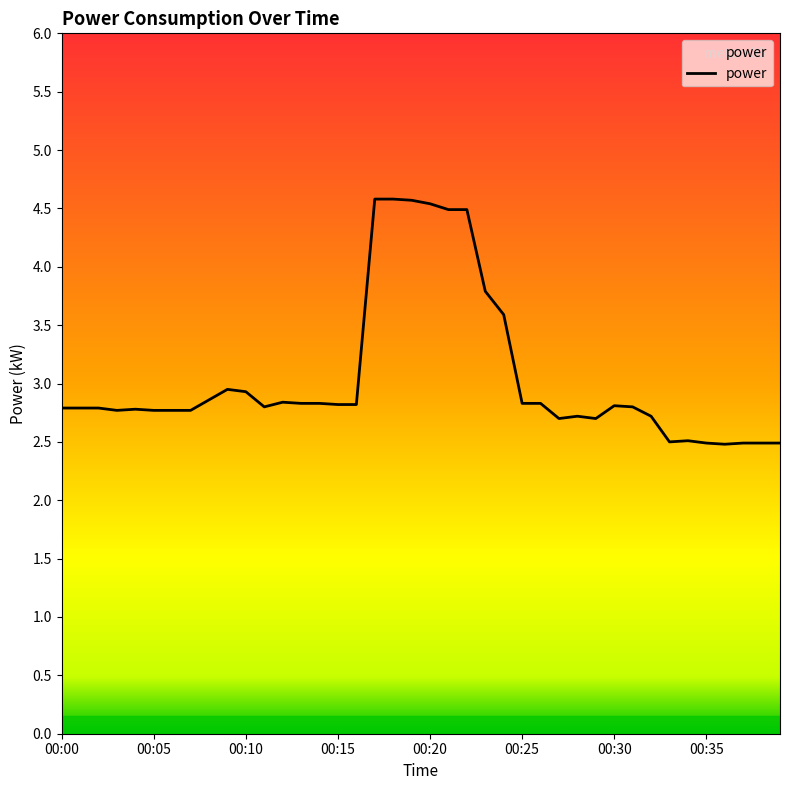

What is the difference between the maximum and minimum values?

2.1